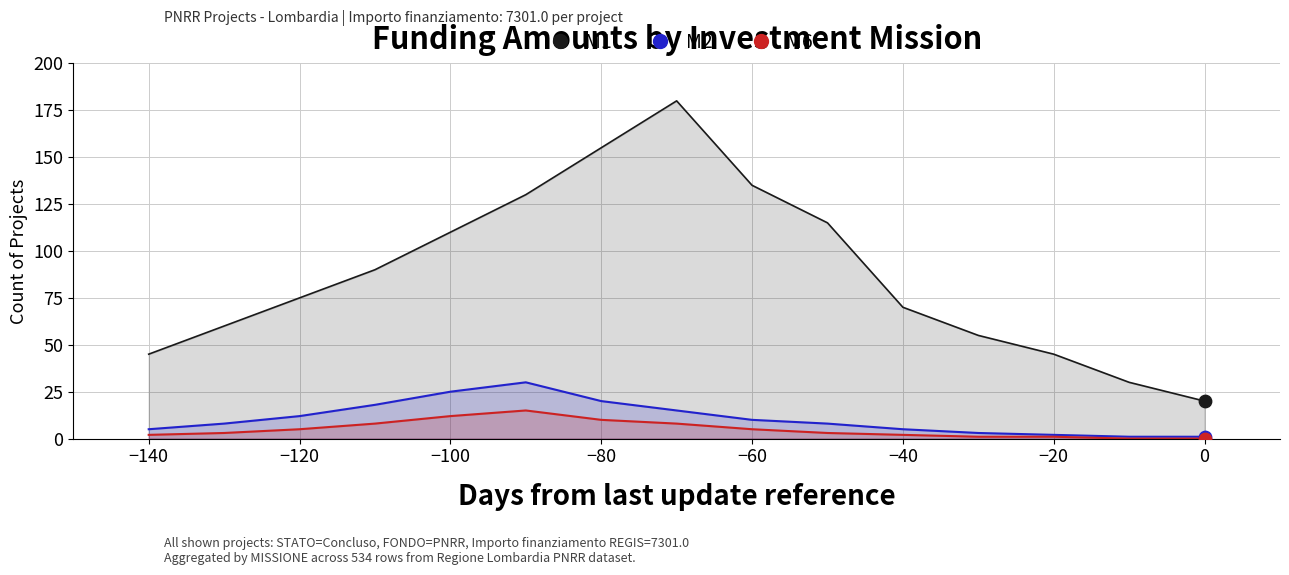

Is the value of M2 (Missione 2) at −100 greater than the value of M1 (Missione 1) at −120?

No